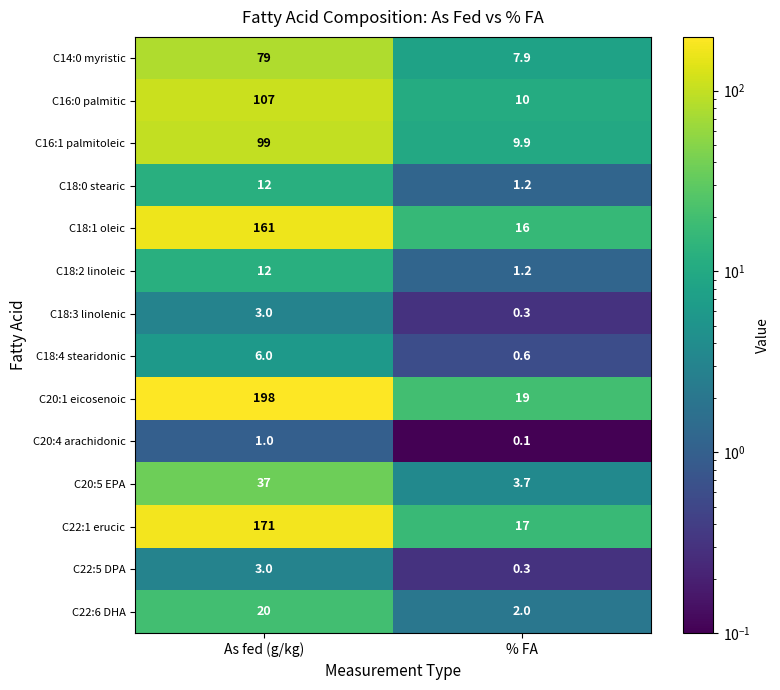

At which label is C20:5 EPA closest to 20?

% FA